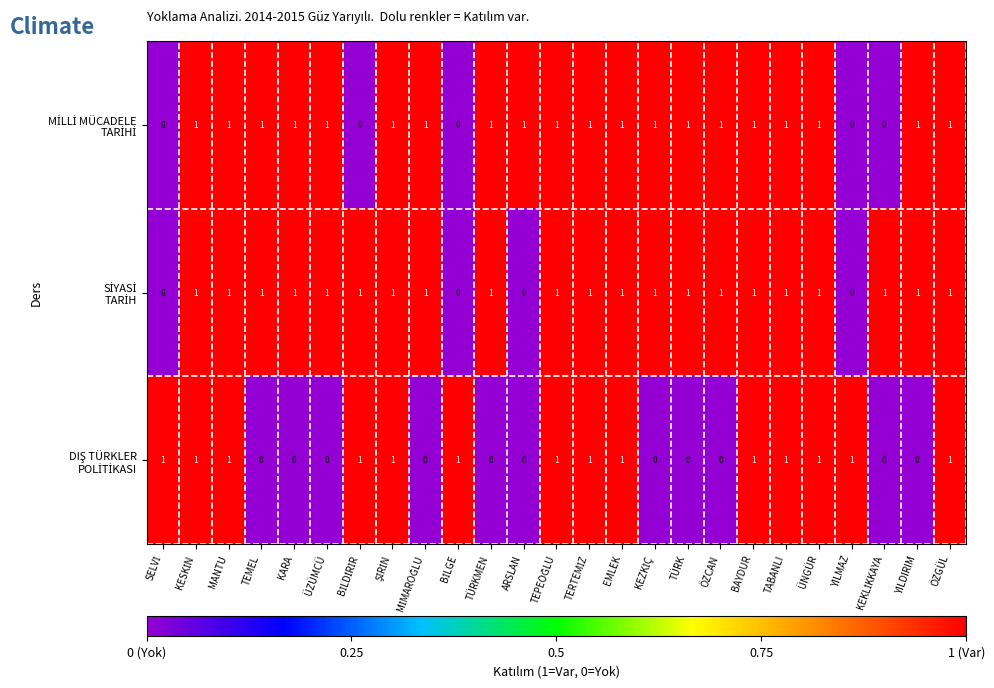

At how many categories does at least one series exceed 0?

25